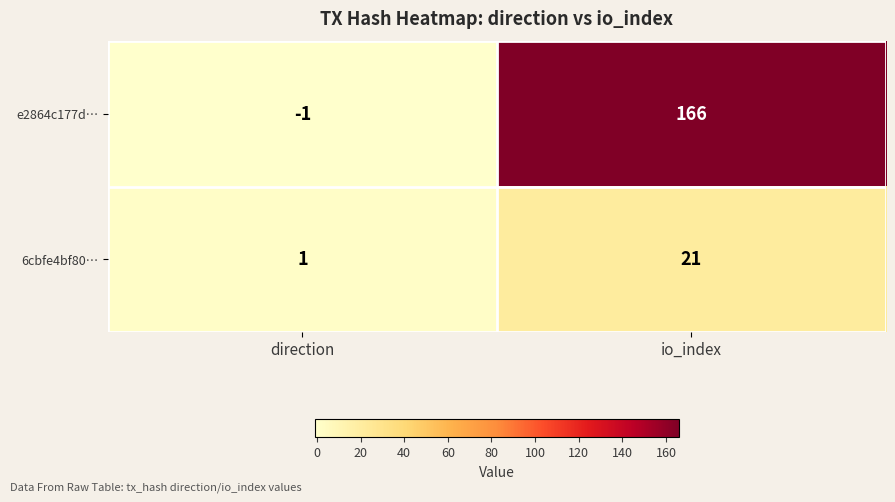

List the series in order of their overall mean, lowest first.

6cbfe4bf80…, e2864c177d…